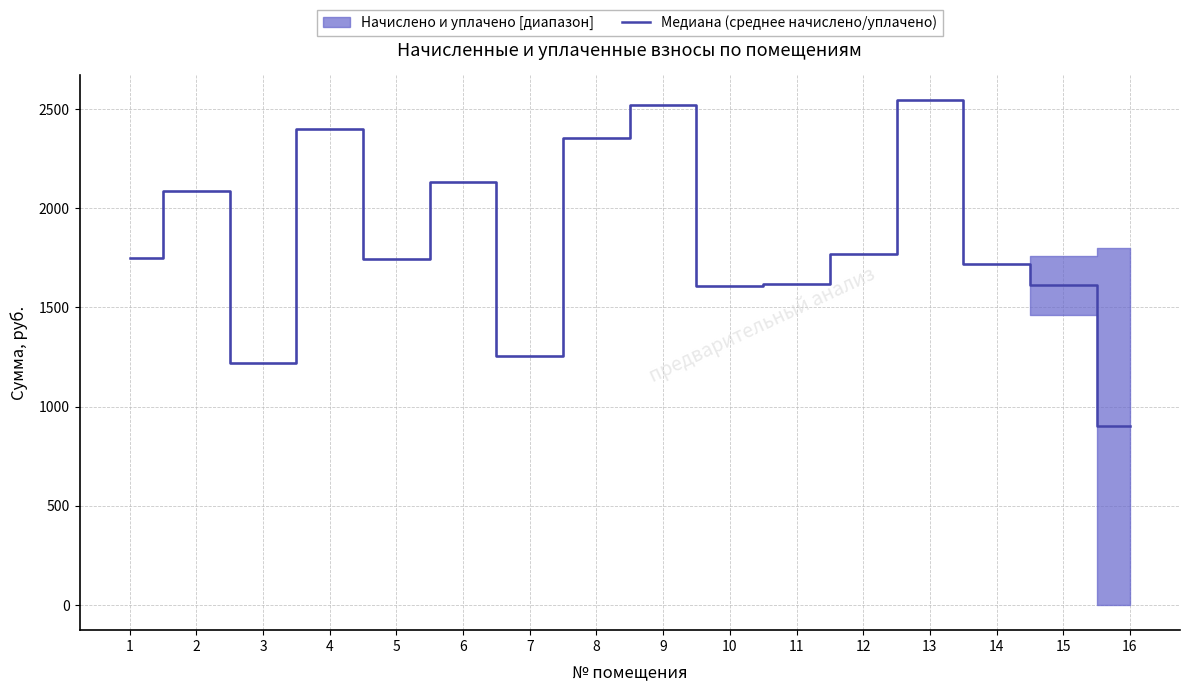

What is the change in value from 7 to 15?

+354.2